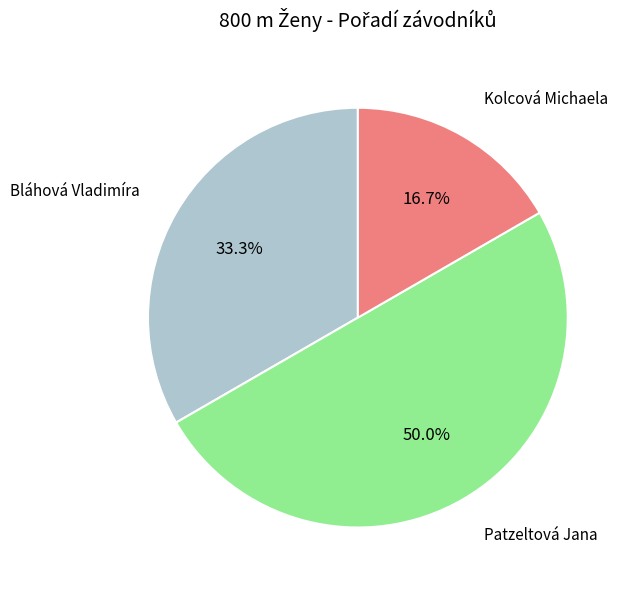

How many segments does this pie chart have?

3